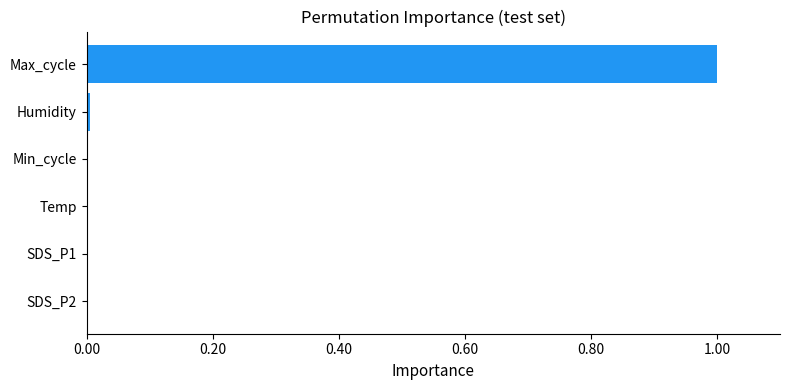

The value at Temp is 0.0. True or false?

True